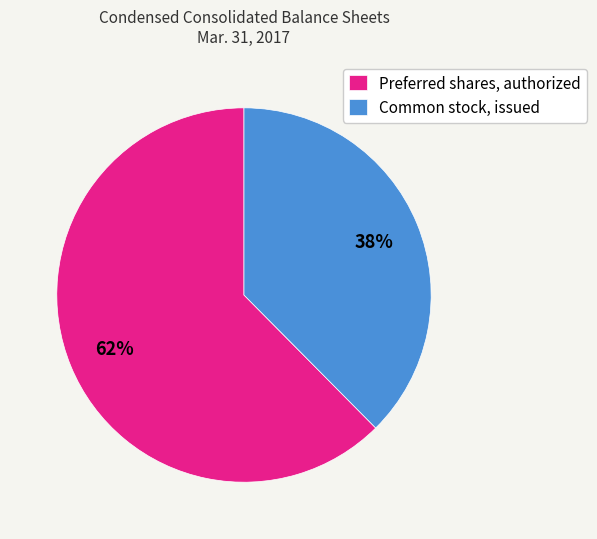

To the nearest percent, what percentage of the pie is Preferred shares, authorized?

62%